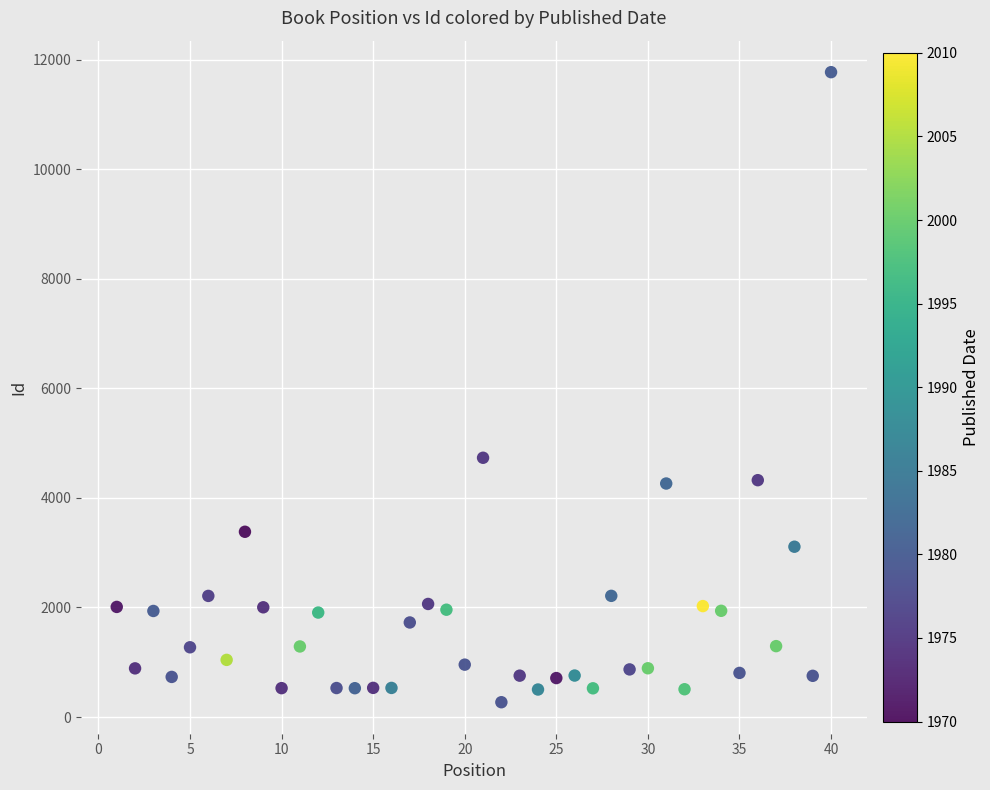

What is the range of X values (max minus min)?

39